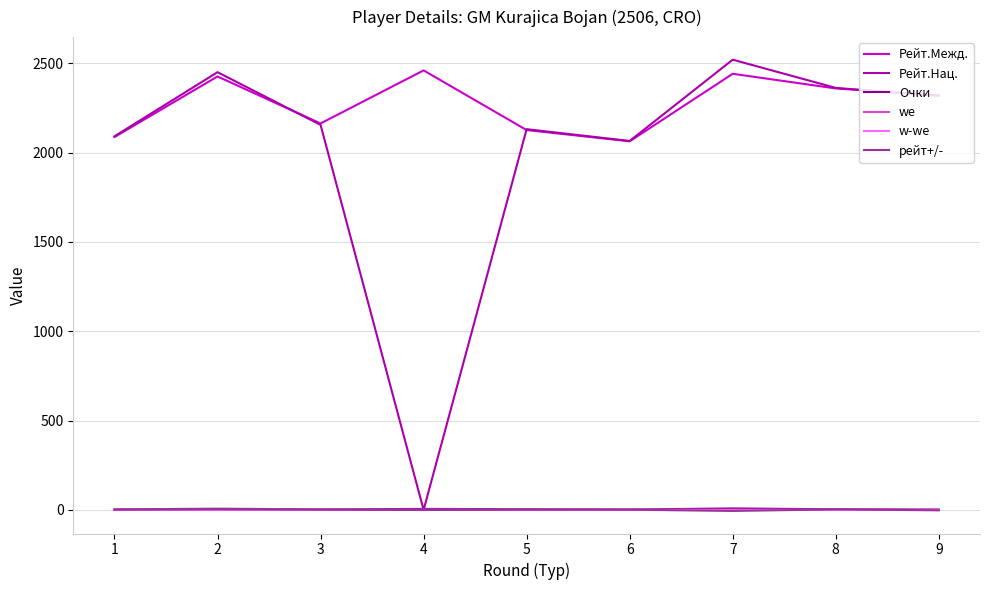

Which series has the widest spread of values?

Рейт.Нац.